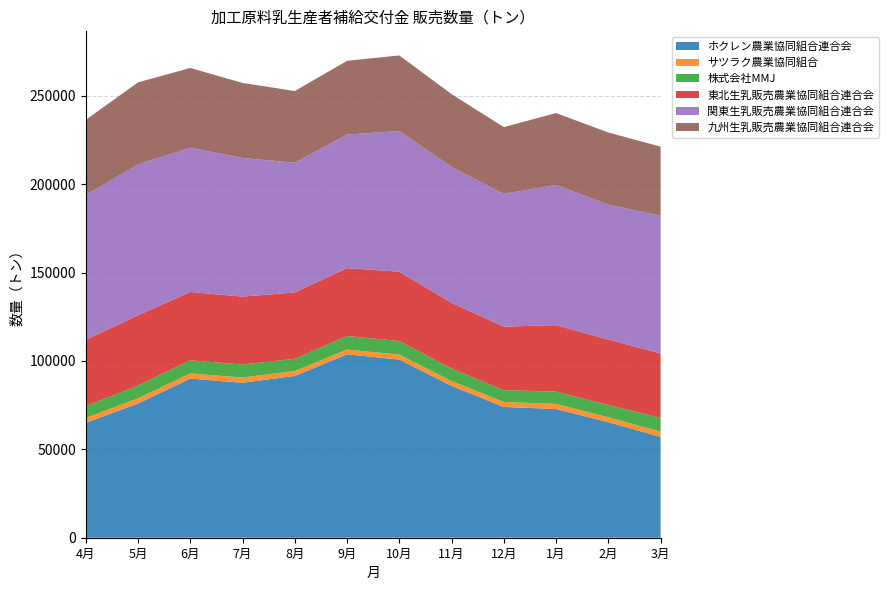

Reading right to left, transcribe all the data shown in this chart.

ホクレン農業協同組合連合会: 3月=57025	2月=65367	1月=72819	12月=73974	11月=85920	10月=100788	9月=103770	8月=91514	7月=87663	6月=90013	5月=75900	4月=64943
サツラク農業協同組合: 3月=3017	2月=2793	1月=2901	12月=2832	11月=2710	10月=2778	9月=2696	8月=2757	7月=2970	6月=2906	5月=2975	4月=2837
株式会社MMJ: 3月=7785	2月=7012	1月=6924	12月=6645	11月=7149	10月=7706	9月=7621	8月=6935	7月=7364	6月=7452	5月=7207	4月=6658
東北生乳販売農業協同組合連合会: 3月=36454	2月=36938	1月=37620	12月=35960	11月=37086	10月=39222	9月=38427	8月=37568	7月=38406	6月=38642	5月=39760	4月=37469
関東生乳販売農業協同組合連合会: 3月=77871	2月=76314	1月=79317	12月=75068	11月=76902	10月=79605	9月=75549	8月=73386	7月=78429	6月=81606	5月=85365	4月=81878
九州生乳販売農業協同組合連合会: 3月=39090	2月=40815	1月=40661	12月=37805	11月=41179	10月=42729	9月=41723	8月=40534	7月=42450	6月=45118	5月=46405	4月=42608